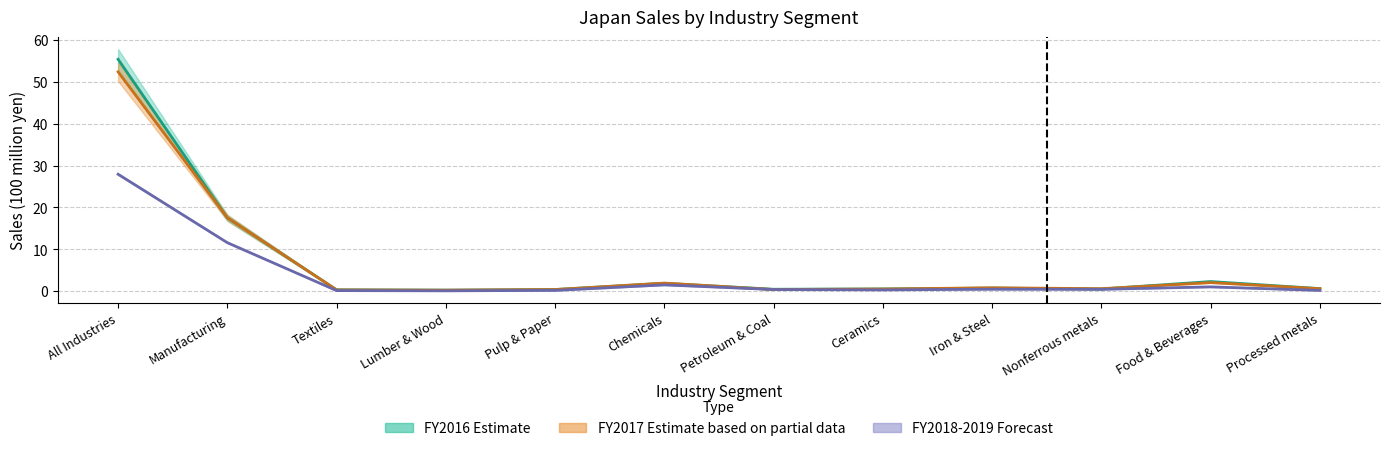

True or false: FY2016 2H (All) and FY2017 1H (All) cross at least once.

False